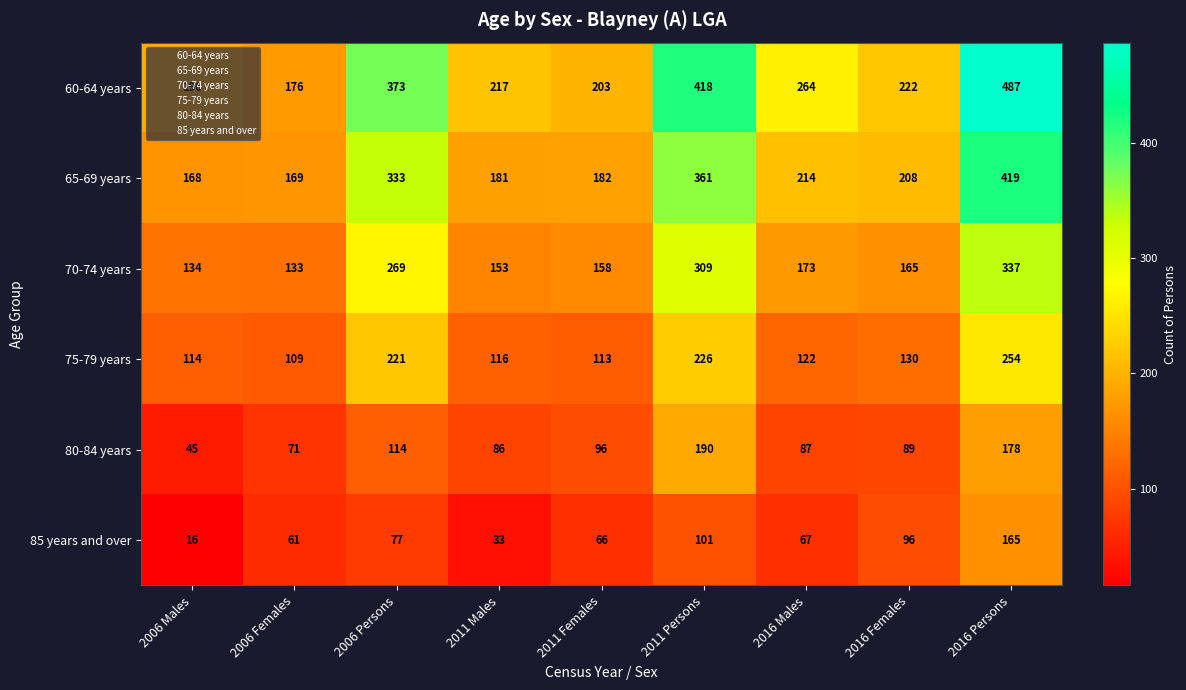

At which label is 70-74 years closest to 235?

2006 Persons